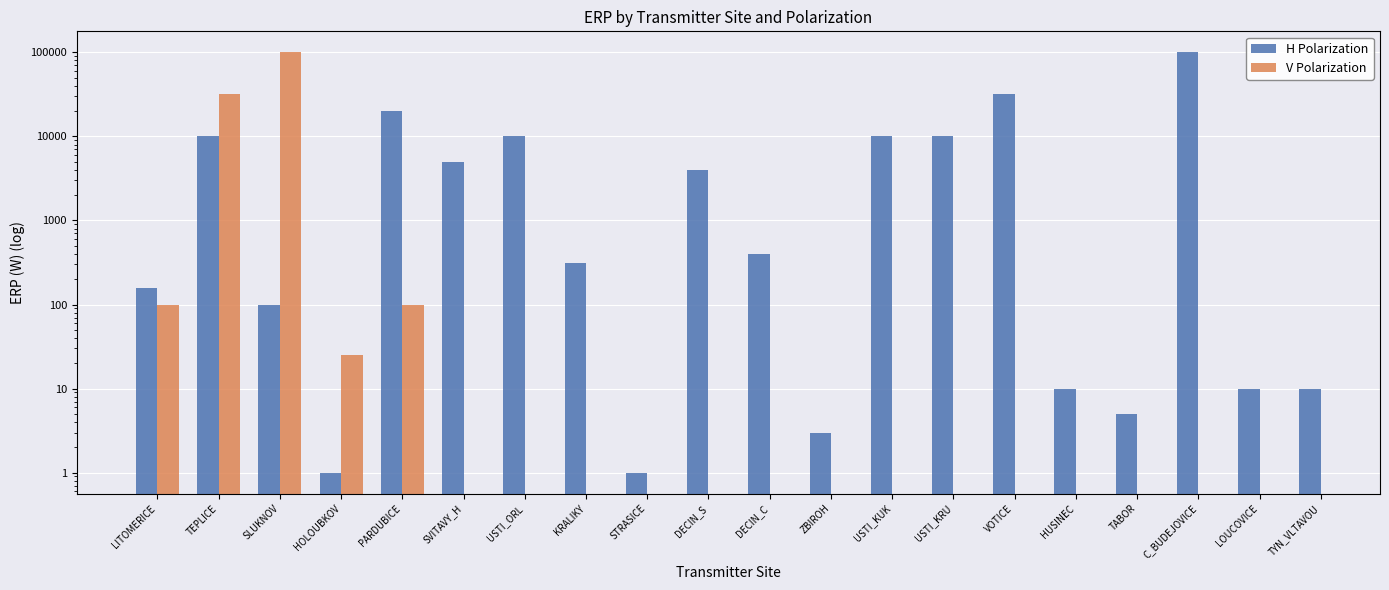

What are all the series names shown in the legend?

H Polarization, V Polarization